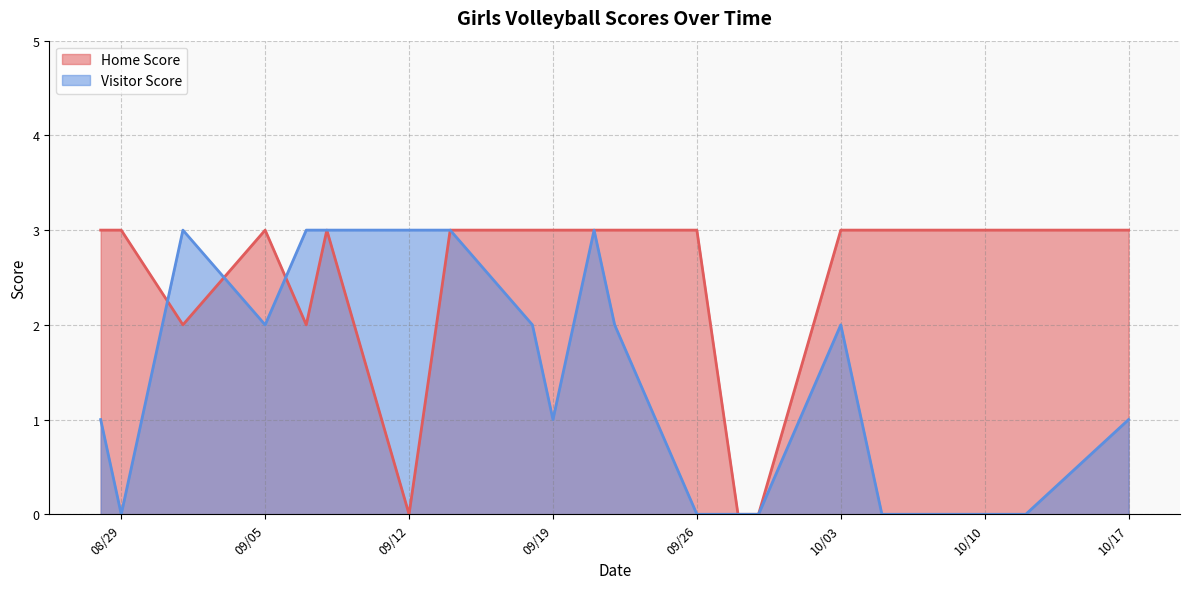

How many intersections are there between Home Score and Visitor Score?

3